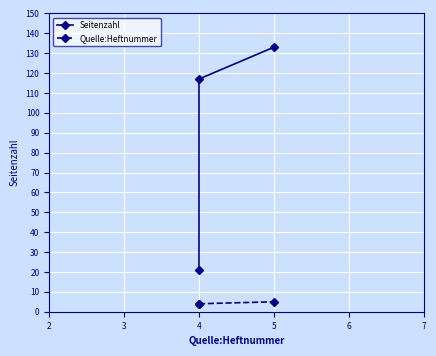

What are all the series names shown in the legend?

Seitenzahl, Quelle:Heftnummer